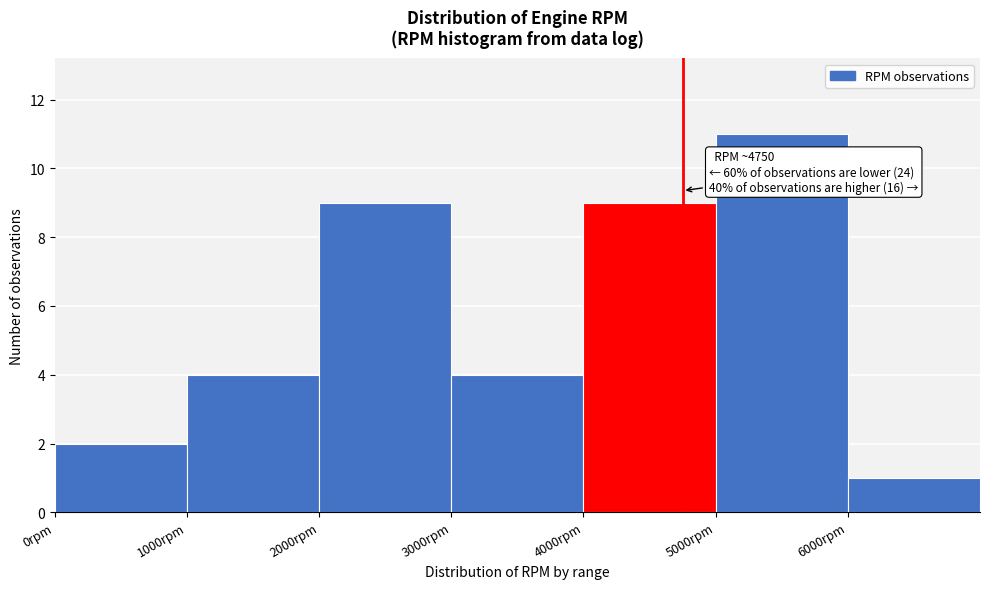

Over which range of the x-axis is the bar tallest?

5000 to 6000